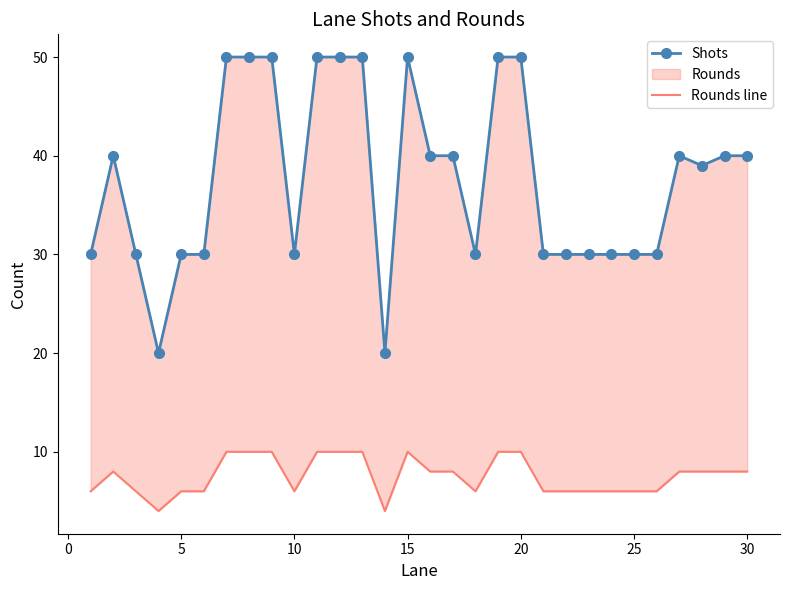

At how many categories does at least one series exceed 40?

9